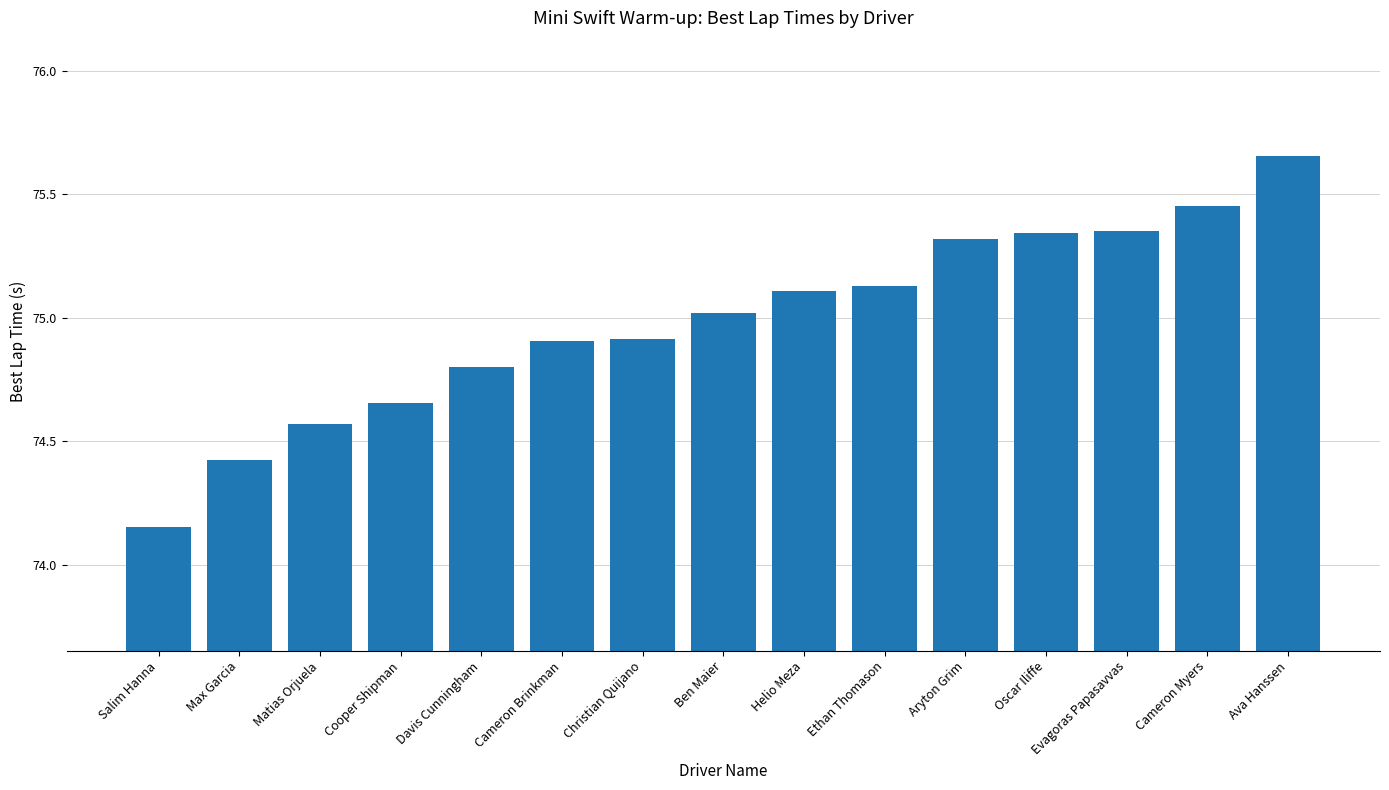

True or false: the data shows 32.8 at Cameron Myers.

False